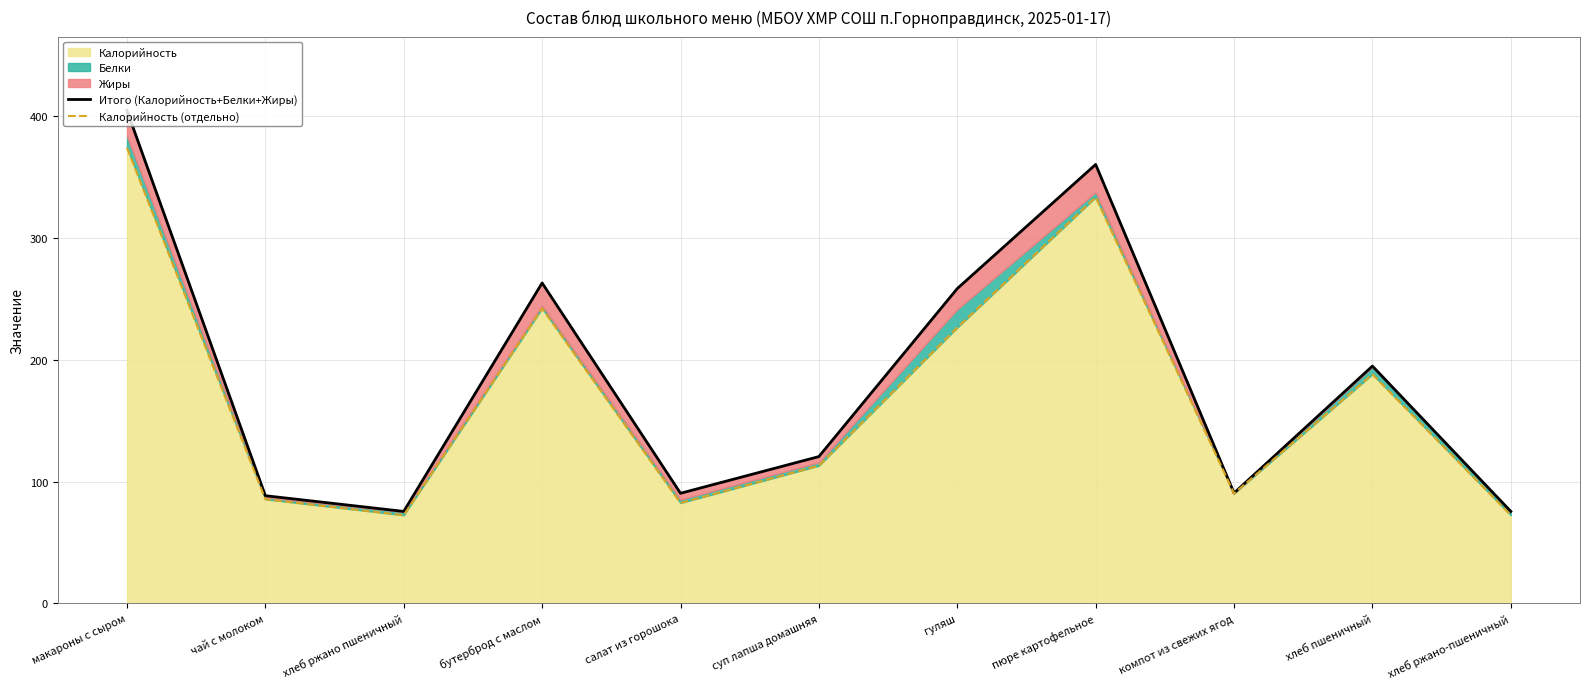

What value does the Калорийность series have at бутерброд с маслом?

242.0